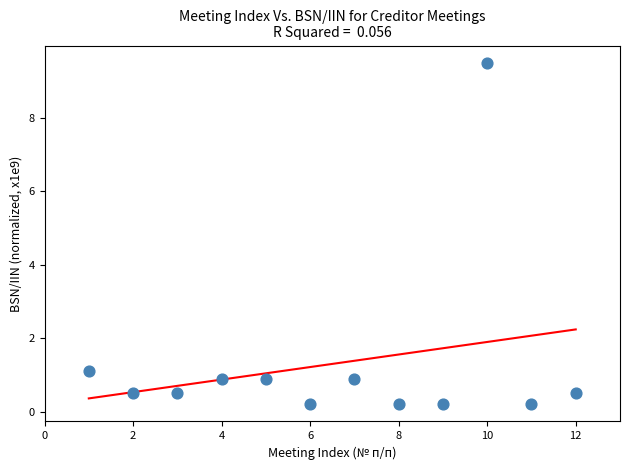

What Y value in the scatter plot is closest to 4?

1.1